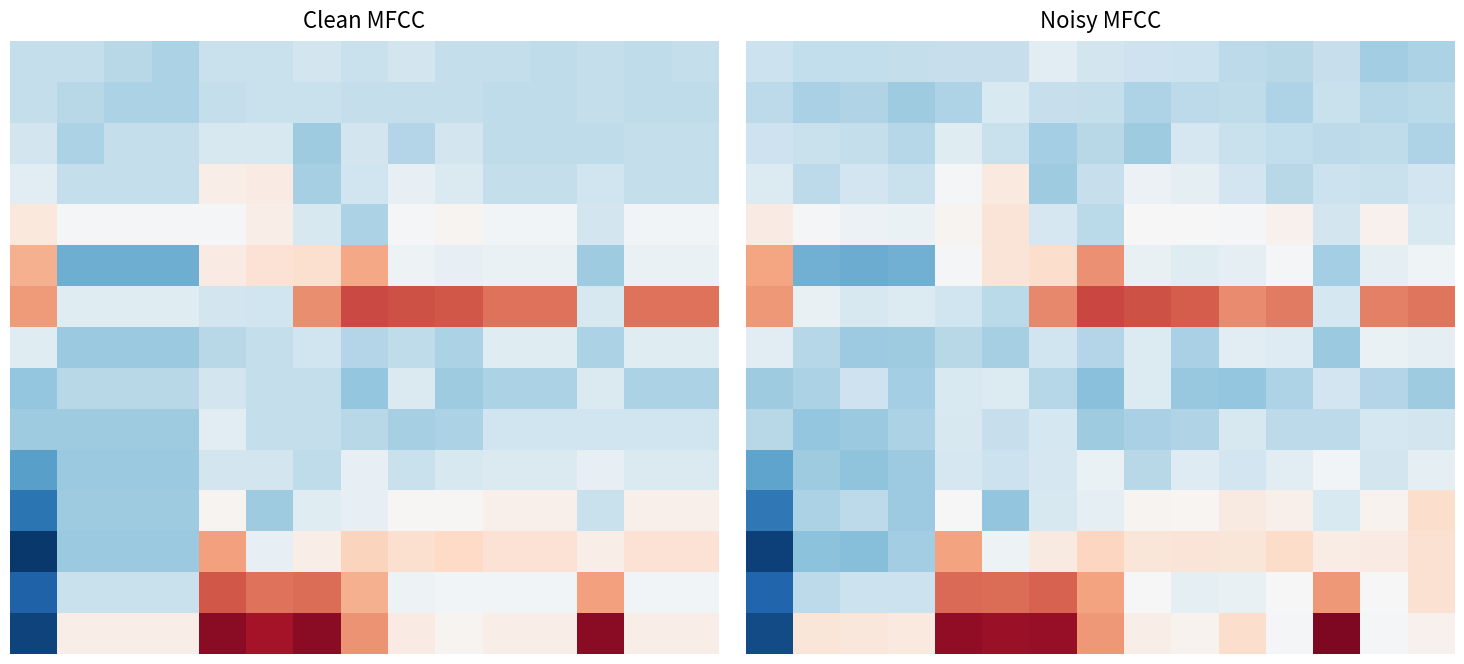

What is the minimum value shown in the chart?

-36.4